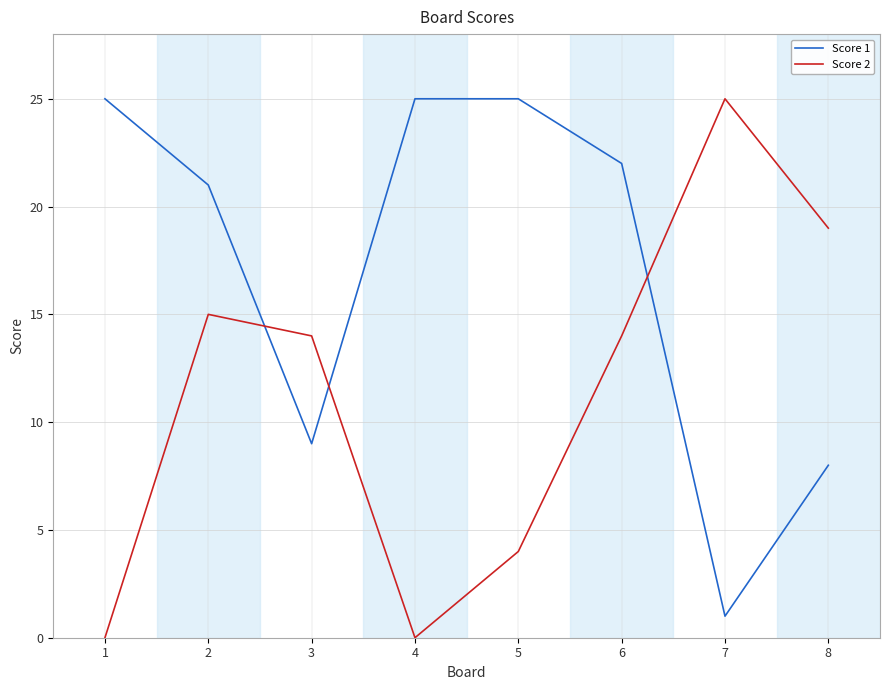

Which series has the widest spread of values?

Score 2